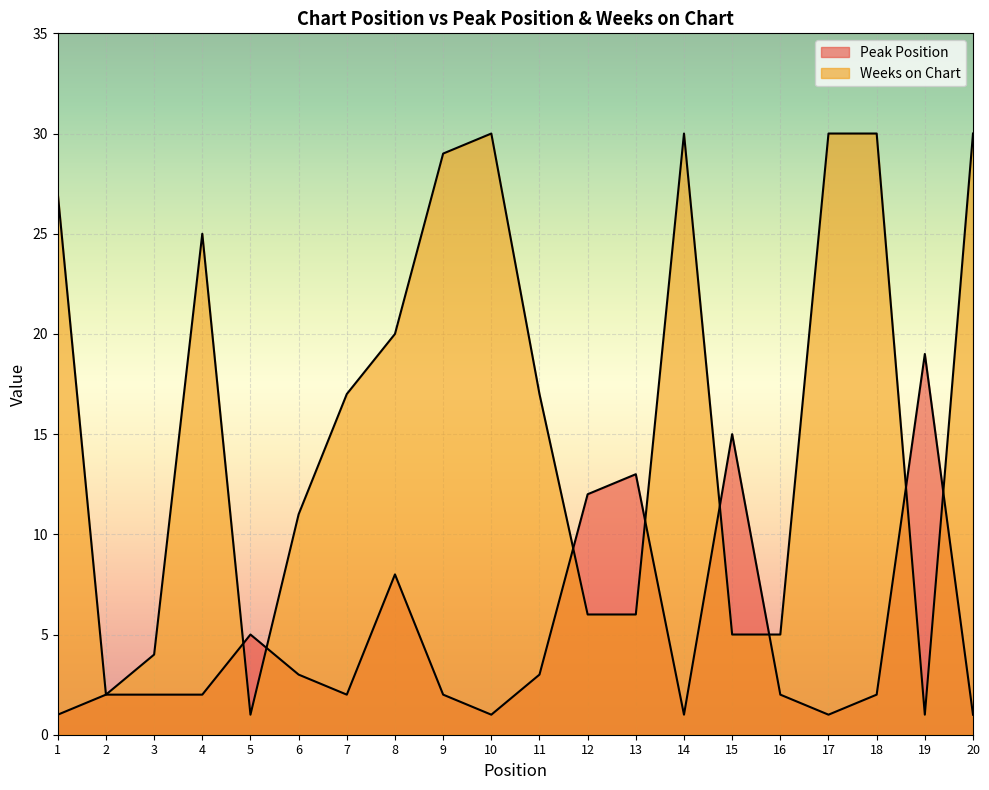

Which category has the highest value in the Weeks on Chart series?

10